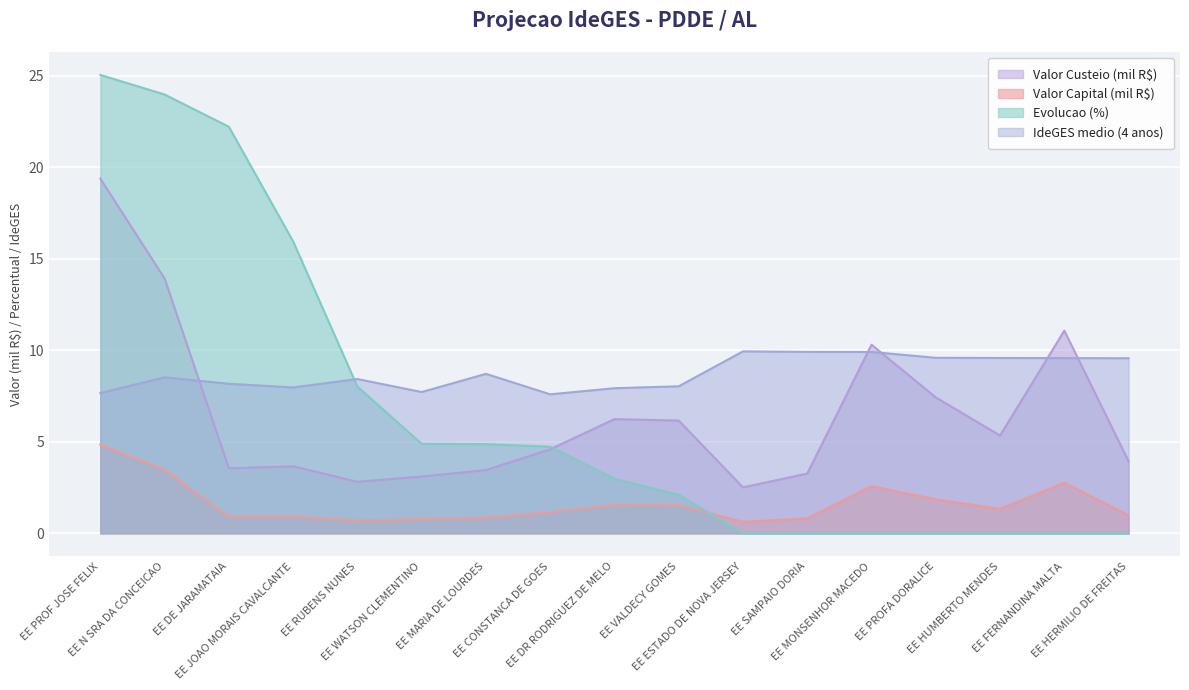

Rank the categories by Valor Capital value from highest to lowest.

EE PROF JOSE FELIX, EE N SRA DA CONCEICAO, EE FERNANDINA MALTA, EE MONSENHOR MACEDO, EE PROFA DORALICE, EE DR RODRIGUEZ DE MELO, EE VALDECY GOMES, EE HUMBERTO MENDES, EE CONSTANCA DE GOES, EE HERMILIO DE FREITAS, EE JOAO MORAIS CAVALCANTE, EE DE JARAMATAIA, EE MARIA DE LOURDES, EE SAMPAIO DORIA, EE WATSON CLEMENTINO, EE RUBENS NUNES, EE ESTADO DE NOVA JERSEY